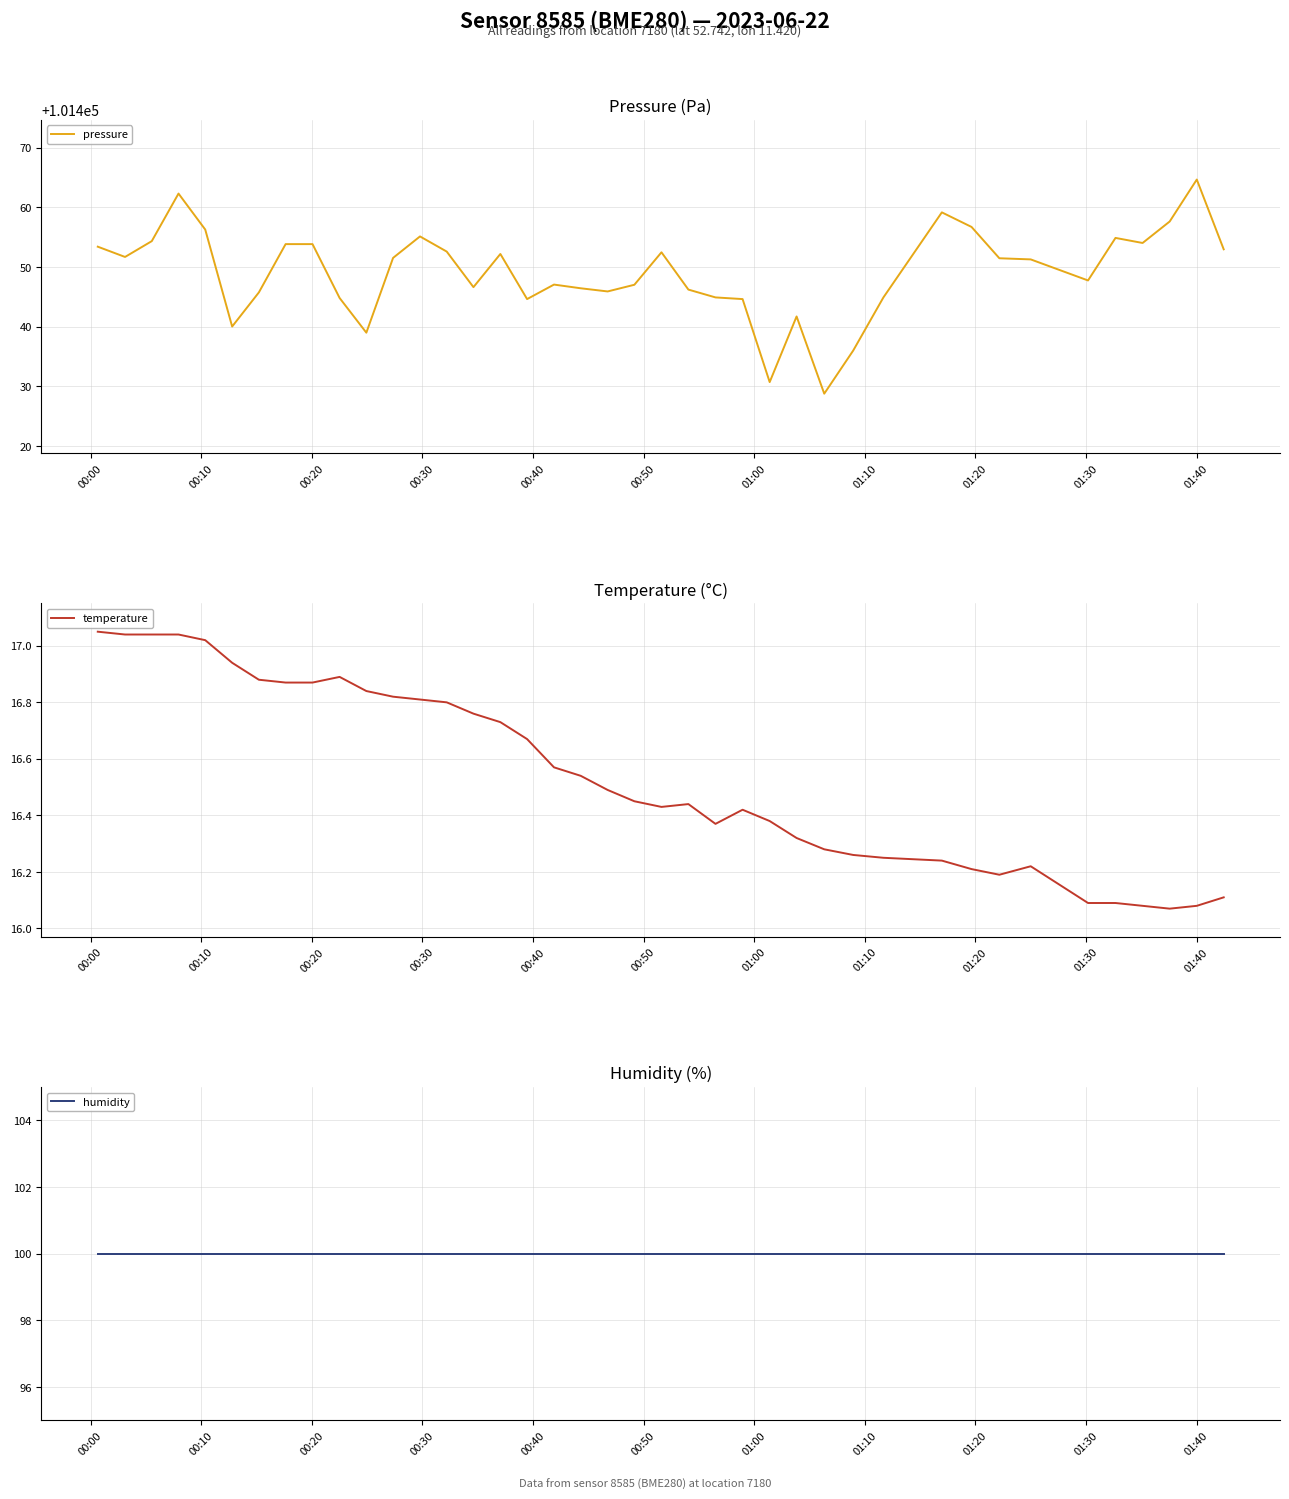

What are all the series names shown in the legend?

pressure, temperature, humidity